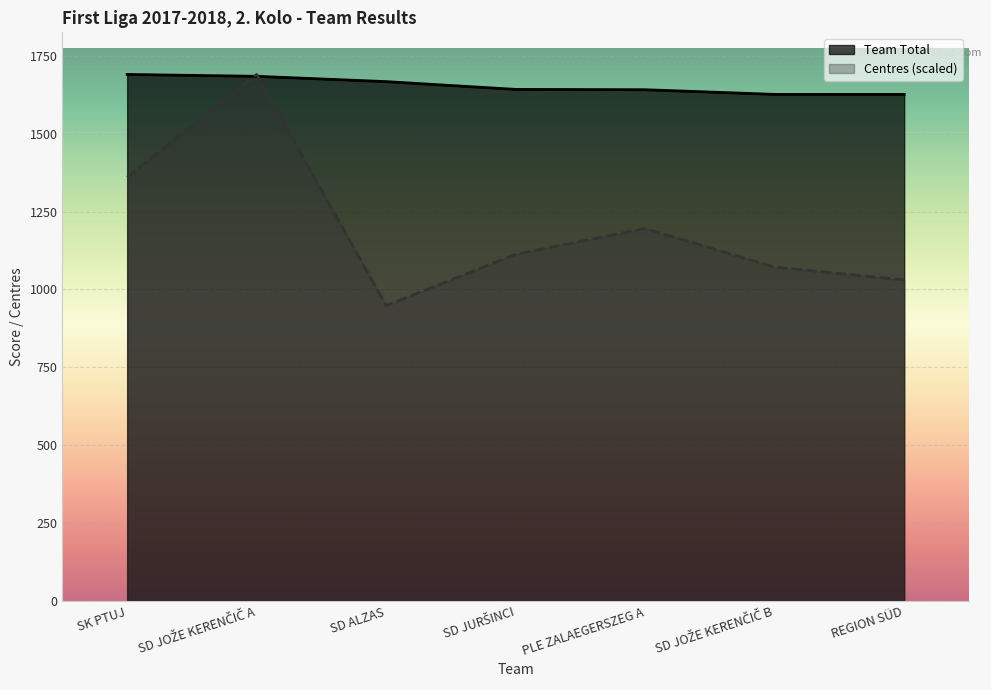

List the series in order of their overall mean, lowest first.

Centres (scaled), Team Total